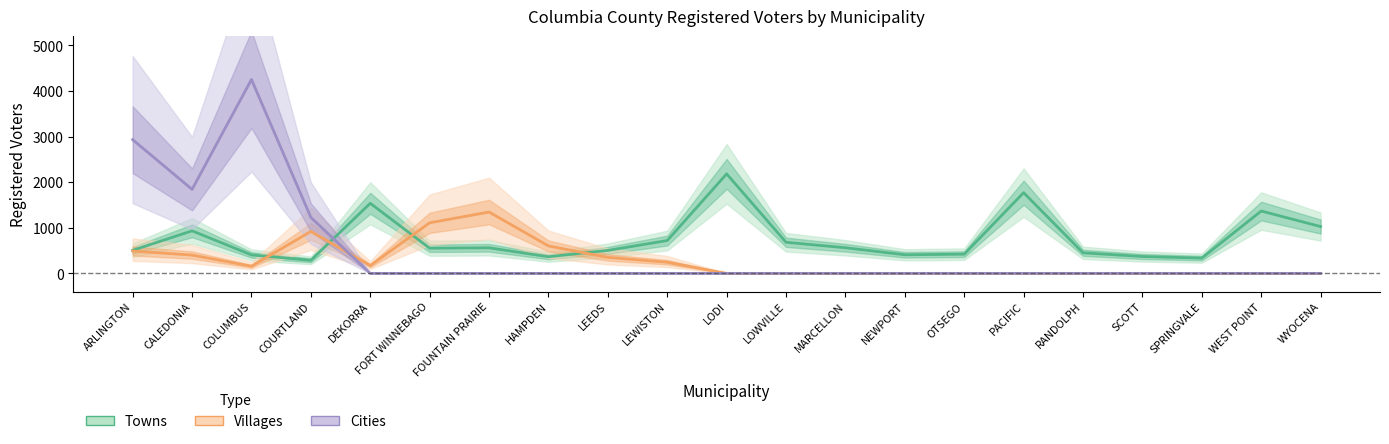

What is the label of the 3rd point from the right?

SPRINGVALE